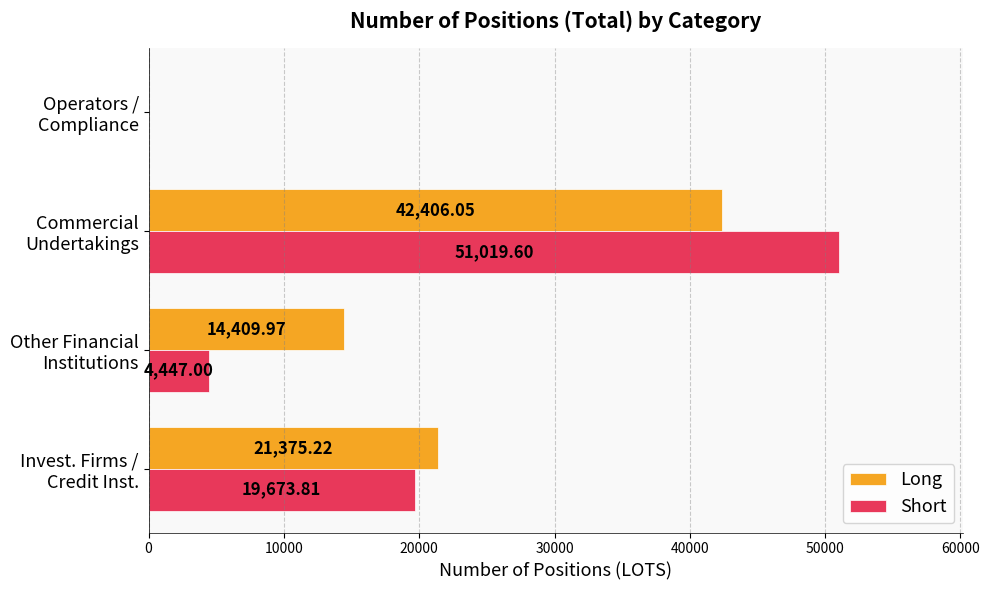

Which series has the largest total across all categories?

Long